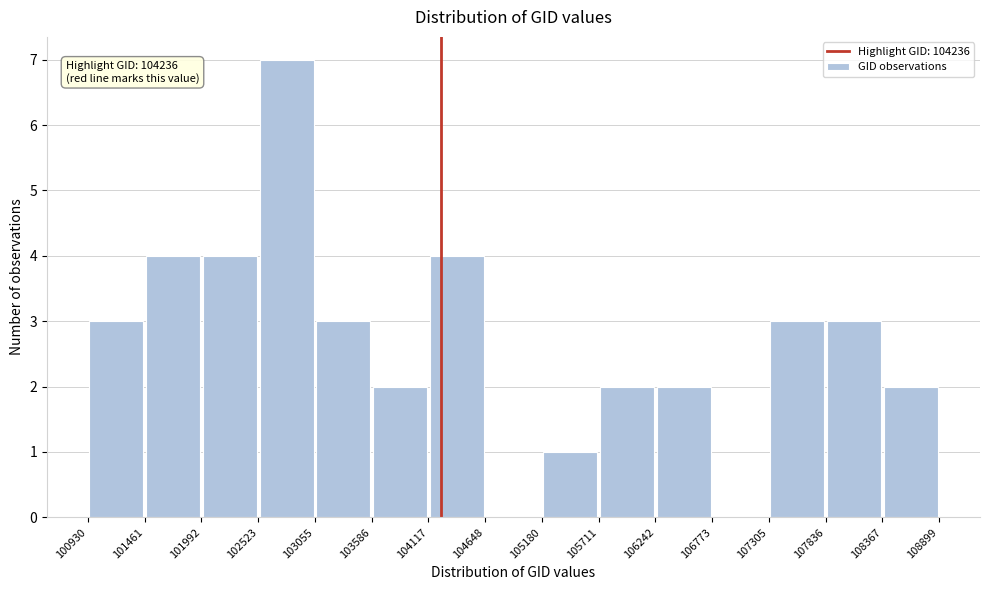

Over which range of the x-axis is the bar tallest?

102523 to 103055